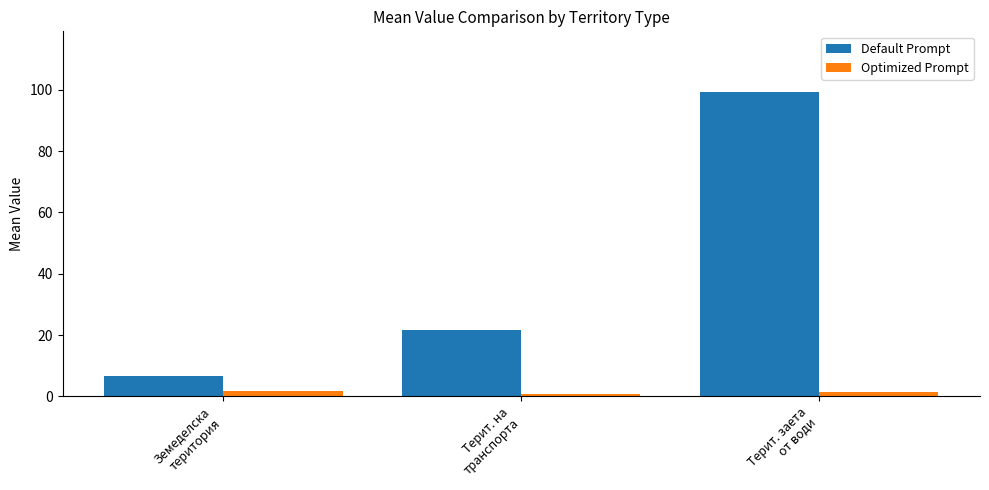

Which category has the highest value across all series?

Терит. заета
от води